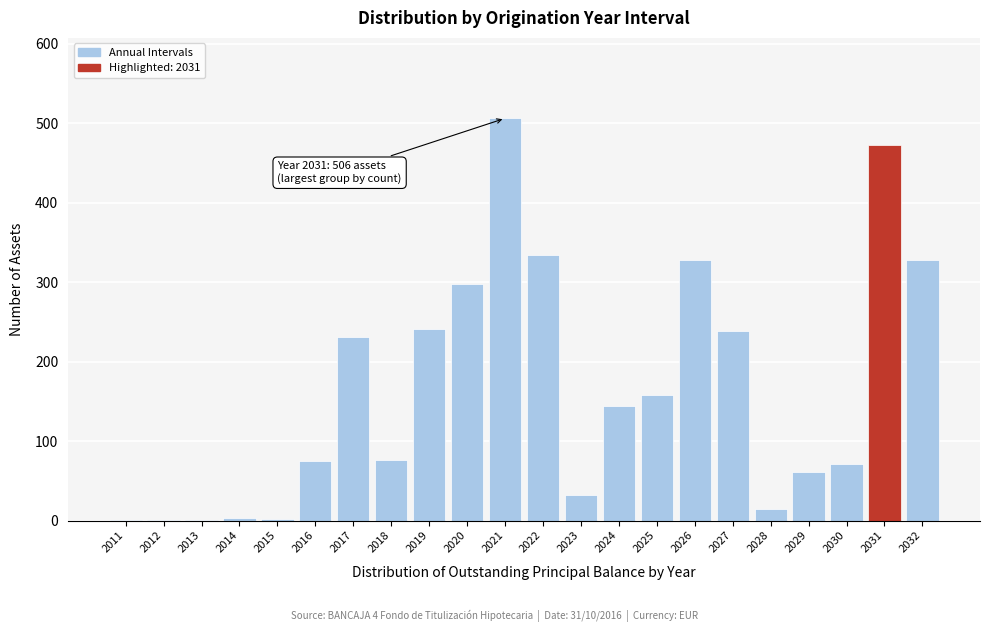

What value does the data have at 2019, to the nearest 50?

250